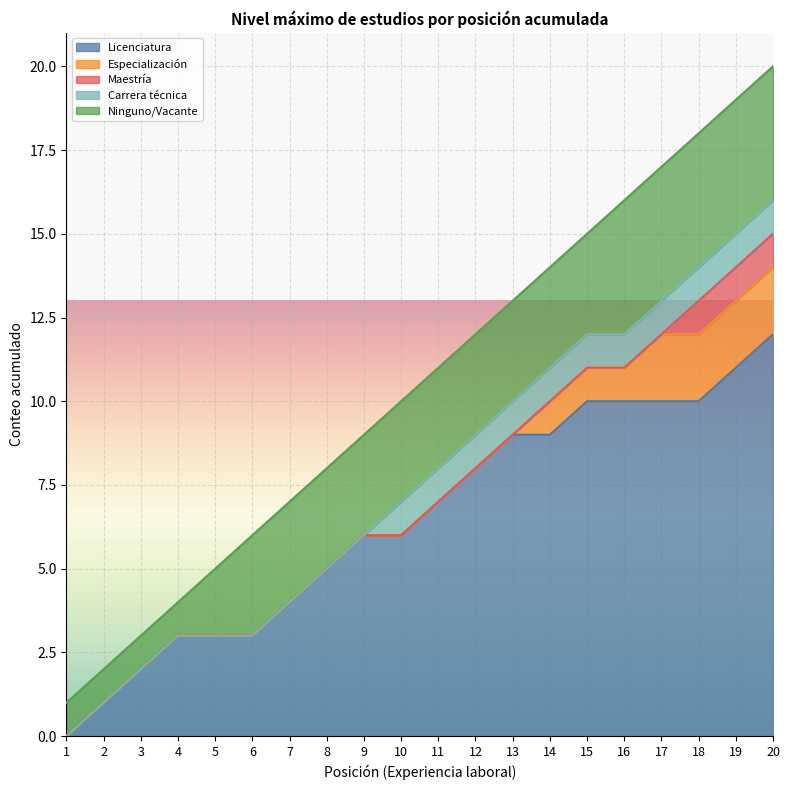

Which series ends up on top after the final intersection of Vacante/Otro and Licenciatura?

Licenciatura